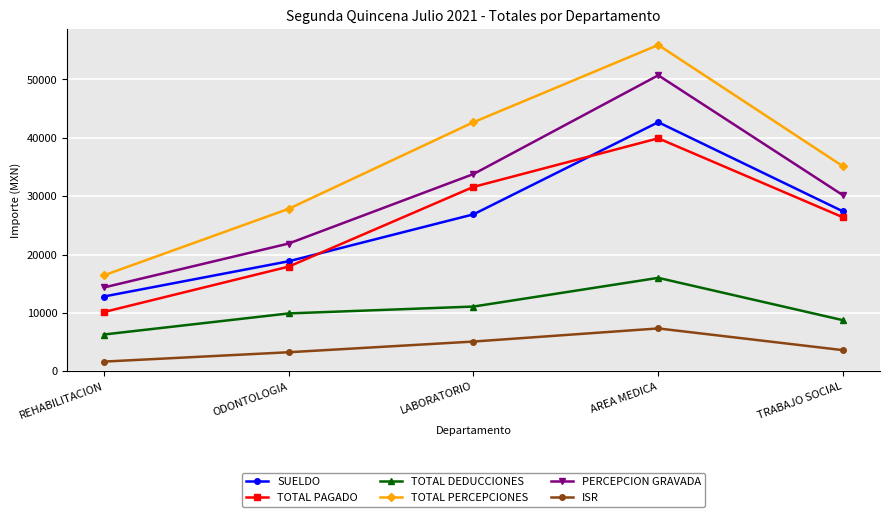

What is the difference between the maximum and minimum values in the TOTAL PAGADO series?

29777.8